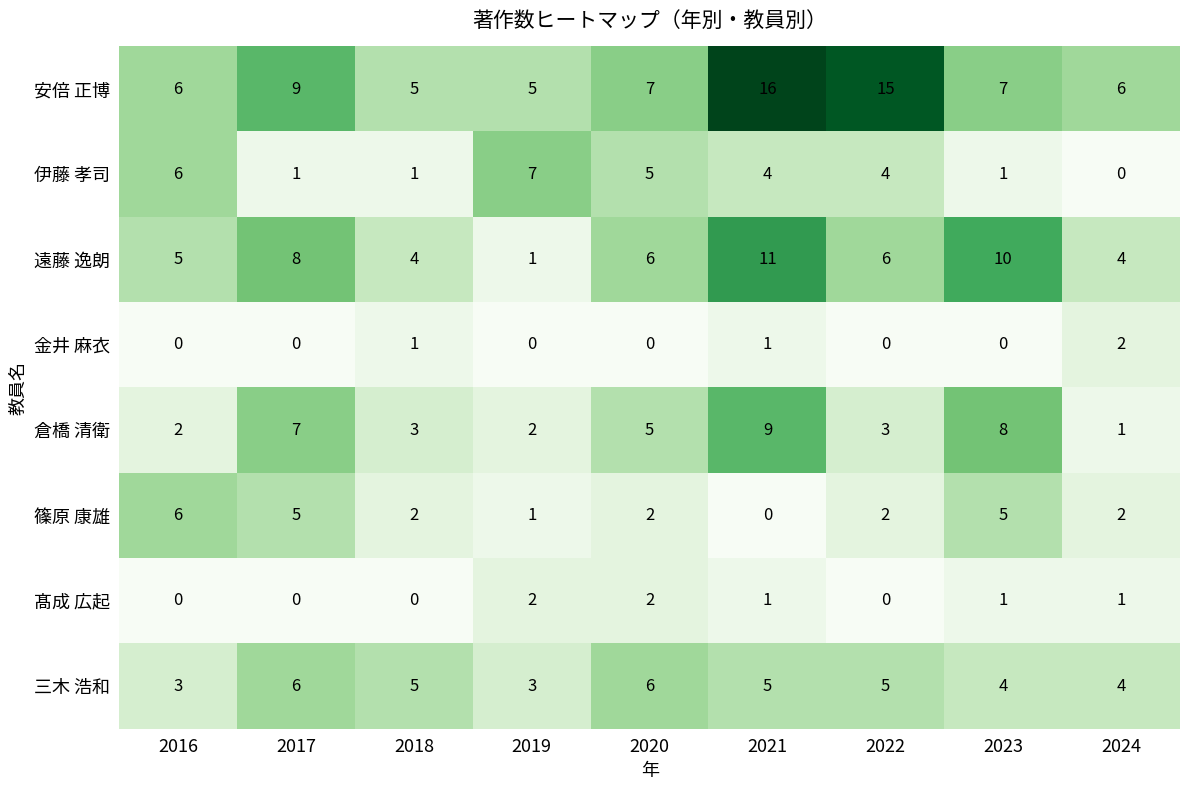

At which category is the sum across all series the highest?

2021